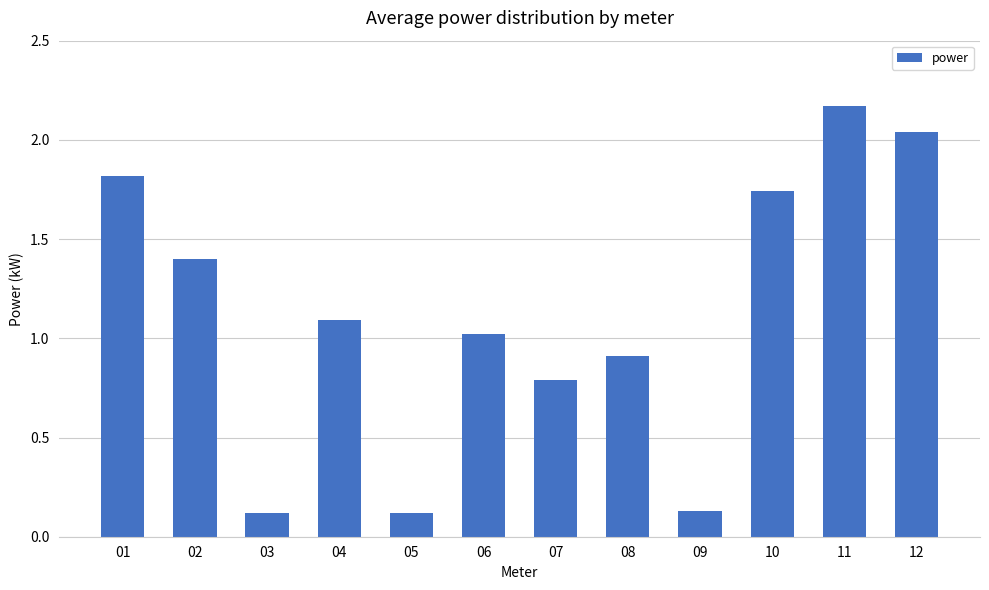

Does the chart contain any negative values?

No